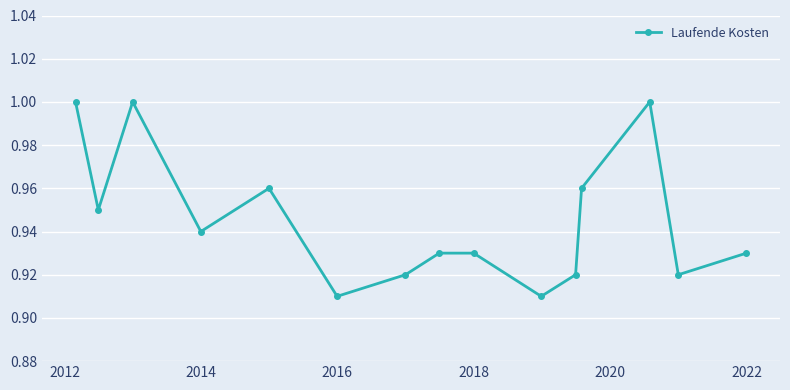

What is the difference between the maximum and second lowest values?

0.1